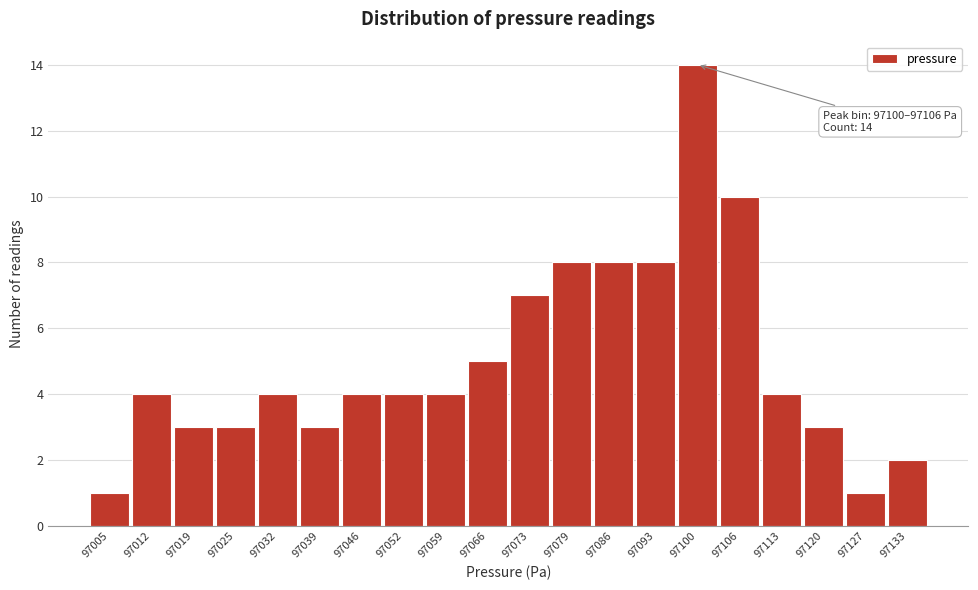

Reading left to right, extract all data points from this chart.

1	4	3	3	4	3	4	4	4	5	7	8	8	8	14	10	4	3	1	2